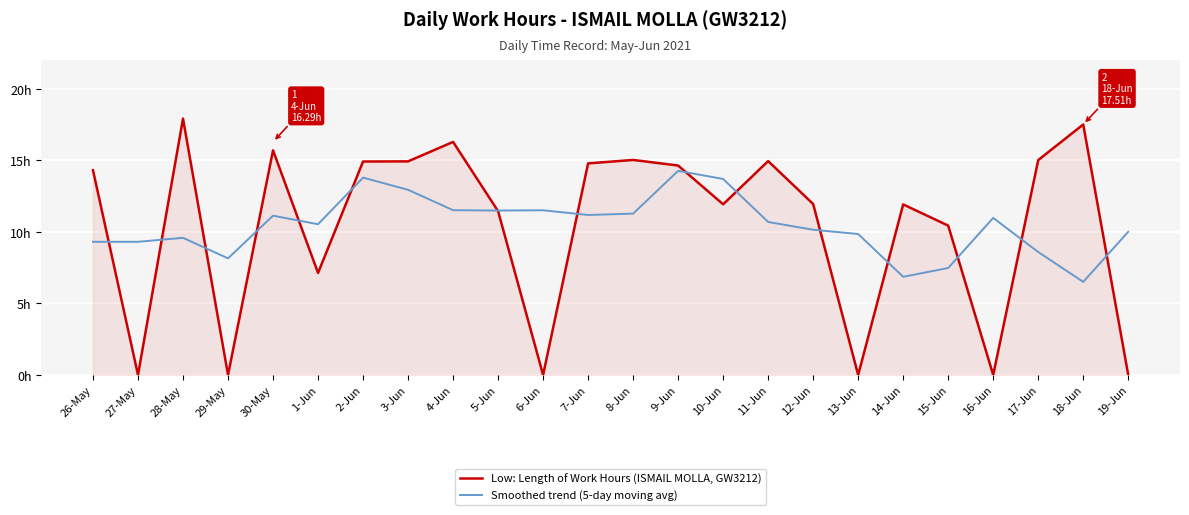

Reading left to right, what are all the values shown in this chart?

Low: Length of Work Hours (ISMAIL MOLLA, GW3212): 26-May=14.3	27-May=0.0	28-May=17.9	29-May=0.0	30-May=15.7	1-Jun=7.1	2-Jun=14.9	3-Jun=14.9	4-Jun=16.3	5-Jun=11.4	6-Jun=0.0	7-Jun=14.8	8-Jun=15.0	9-Jun=14.6	10-Jun=11.9	11-Jun=14.9	12-Jun=11.9	13-Jun=0.0	14-Jun=11.9	15-Jun=10.4	16-Jun=0.0	17-Jun=15.0	18-Jun=17.5	19-Jun=0.0
Smoothed trend (5-day moving avg): 26-May=9.3	27-May=9.3	28-May=9.6	29-May=8.2	30-May=11.1	1-Jun=10.5	2-Jun=13.8	3-Jun=12.9	4-Jun=11.5	5-Jun=11.5	6-Jun=11.5	7-Jun=11.2	8-Jun=11.3	9-Jun=14.3	10-Jun=13.7	11-Jun=10.7	12-Jun=10.2	13-Jun=9.9	14-Jun=6.9	15-Jun=7.5	16-Jun=11.0	17-Jun=8.6	18-Jun=6.5	19-Jun=10.0